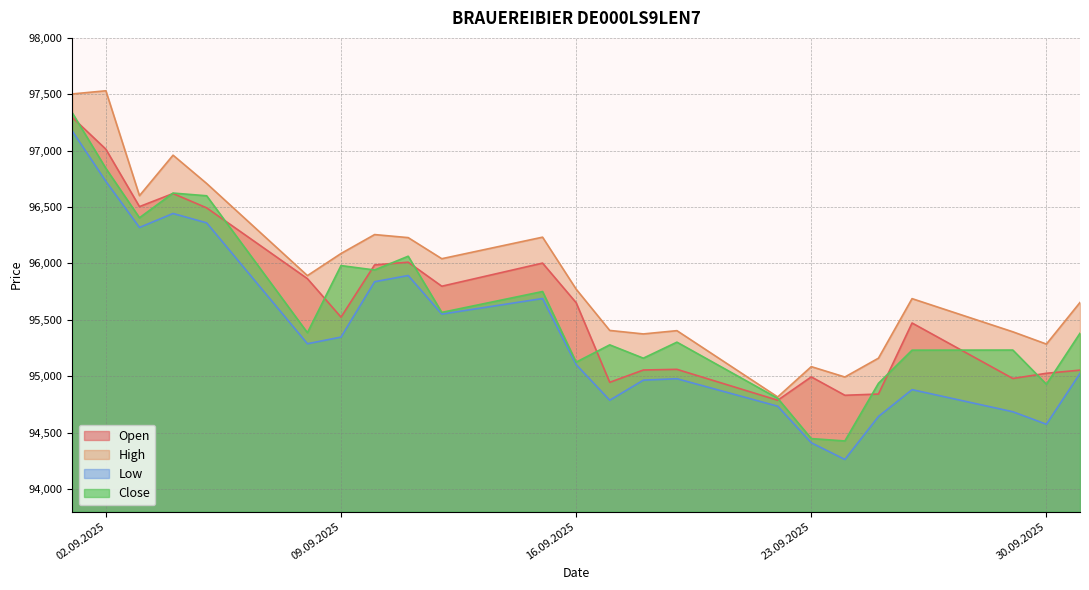

Does the chart have visible grid lines?

Yes